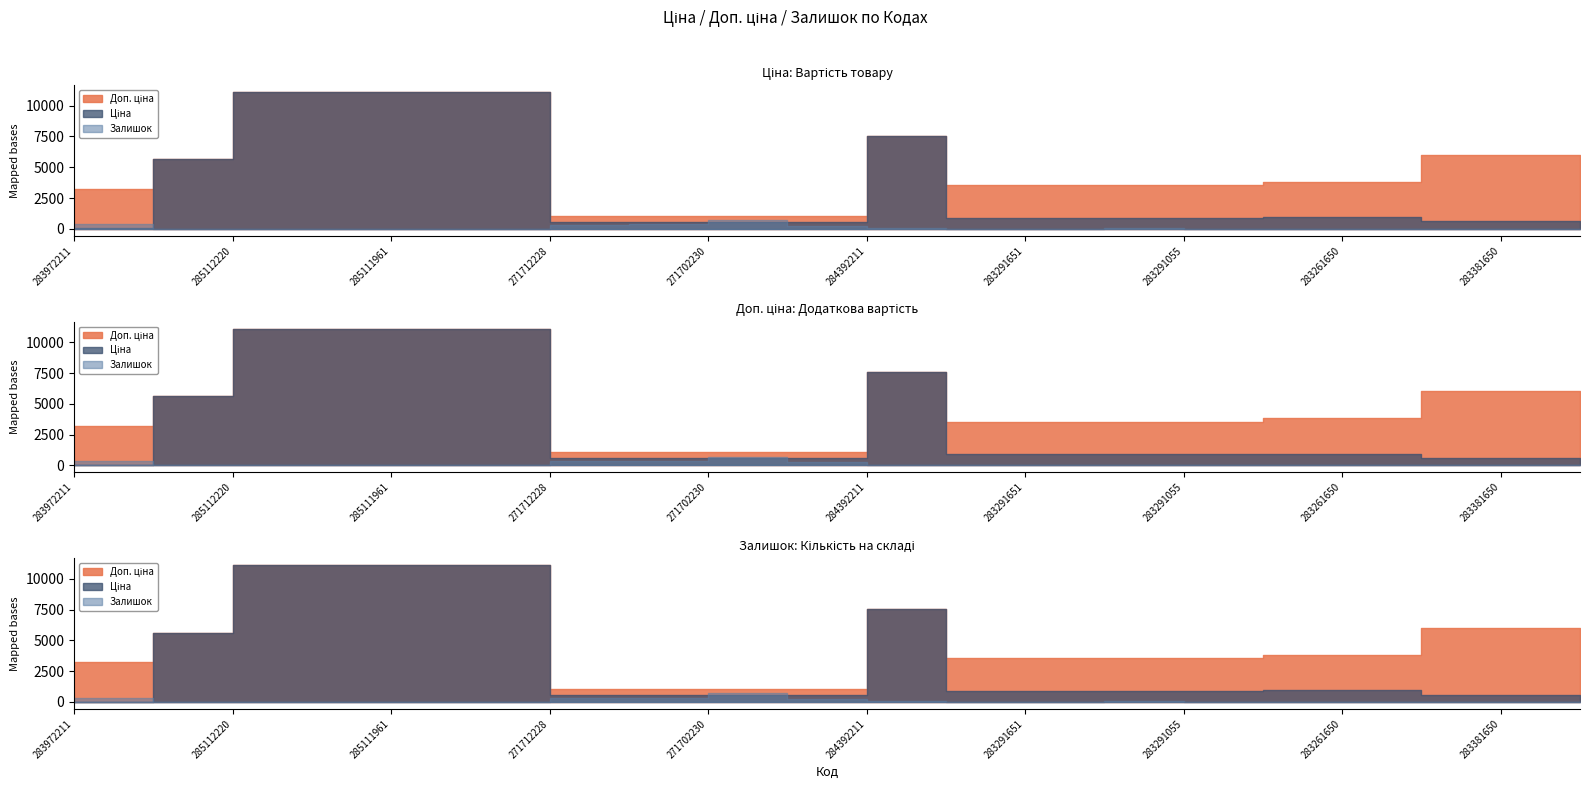

Reading left to right, list all the values displayed in this chart.

Ціна: 32.0	5636.0	11113.6	11113.6	11113.6	11113.6	586.0	586.0	586.0	586.0	7545.9	889.9	889.9	889.9	889.9	957.1	957.1	602.1	602.1	585.3
Доп. ціна: 3205.0	5636.0	11113.6	11113.6	11113.6	11113.6	1074.5	1074.5	1074.5	1074.5	7545.9	3559.7	3559.7	3559.7	3559.7	3828.4	3828.4	6020.8	6020.8	5852.9
Залишок: 360.0	2.0	17.0	17.0	17.0	14.0	333.0	359.0	690.0	272.0	43.0	7.0	6.0	43.0	9.0	8.0	6.0	13.0	5.0	6.0